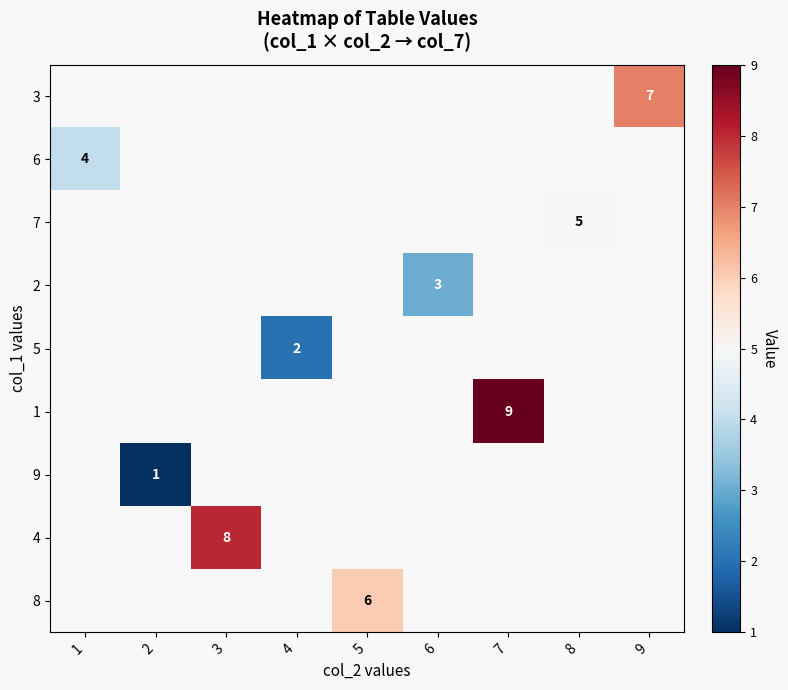

Which has a higher value, 9 or 2?

2